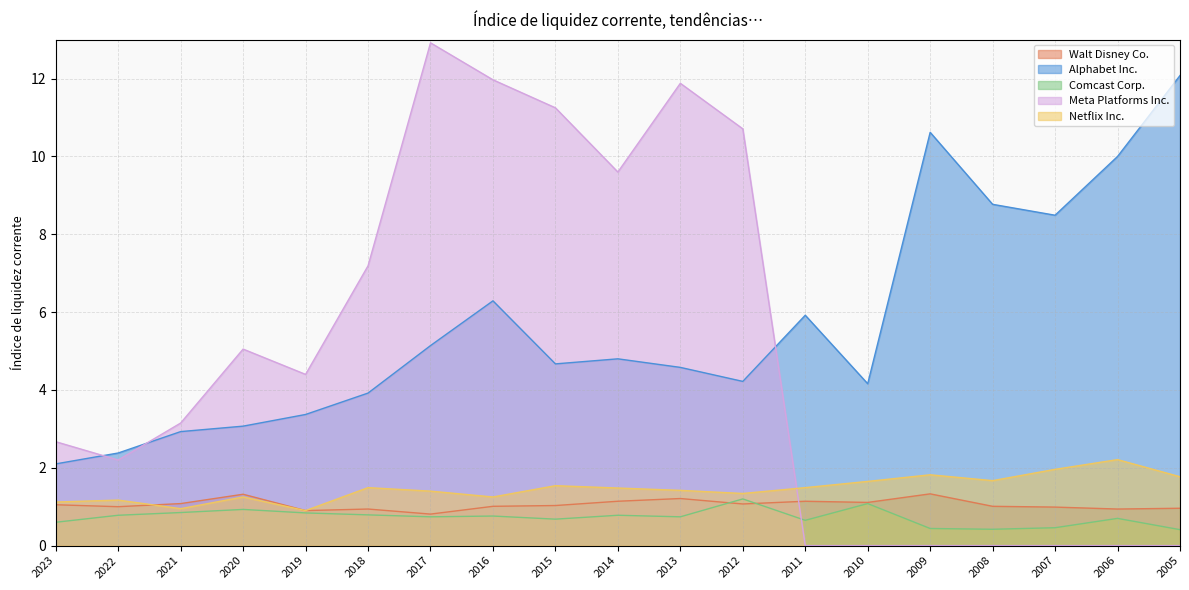

Where do Netflix Inc. and Walt Disney Co. first cross each other?

2022 and 2021